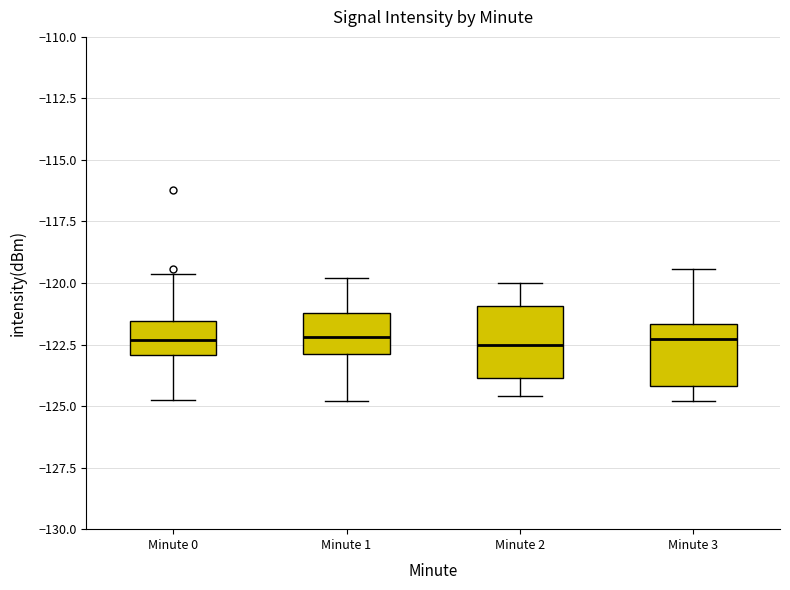

Reading left to right, read every box against the y-axis: the position of its median line, the range the box covers, and the ends of its whiskers. The values are not printed on the chart, so give them approximately, as read against the axis.

Minute 0: median -122.5, box -123.0 to -121.5, whiskers -124.5 to -119.5
Minute 1: median -122.0, box -123.0 to -121.0, whiskers -125.0 to -120.0
Minute 2: median -122.5, box -124.0 to -121.0, whiskers -124.5 to -120.0
Minute 3: median -122.5, box -124.0 to -121.5, whiskers -125.0 to -119.5